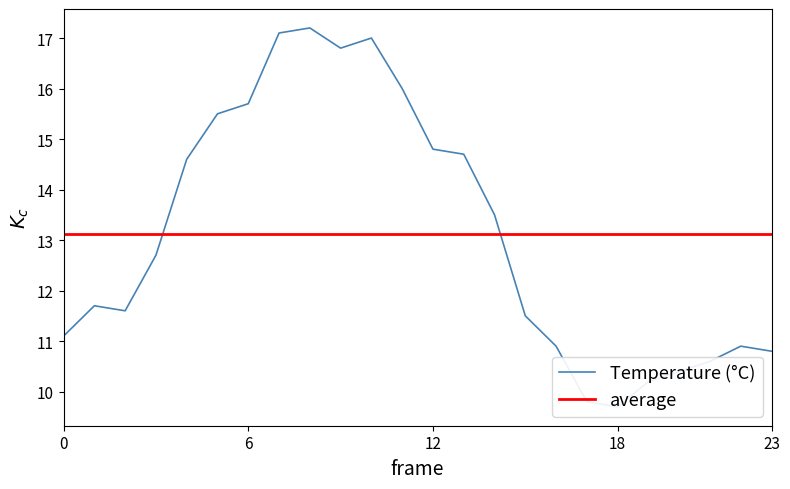

What is the value of the 13th point from the left?

14.8